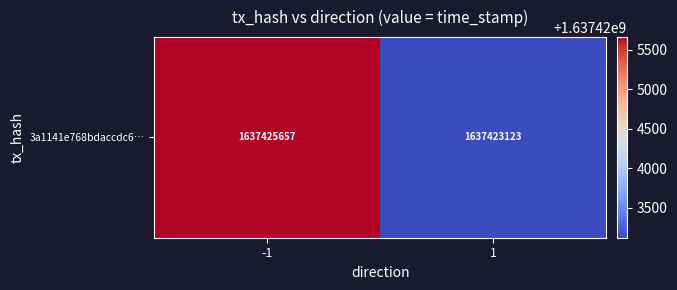

Rank the categories by value from highest to lowest.

-1, 1